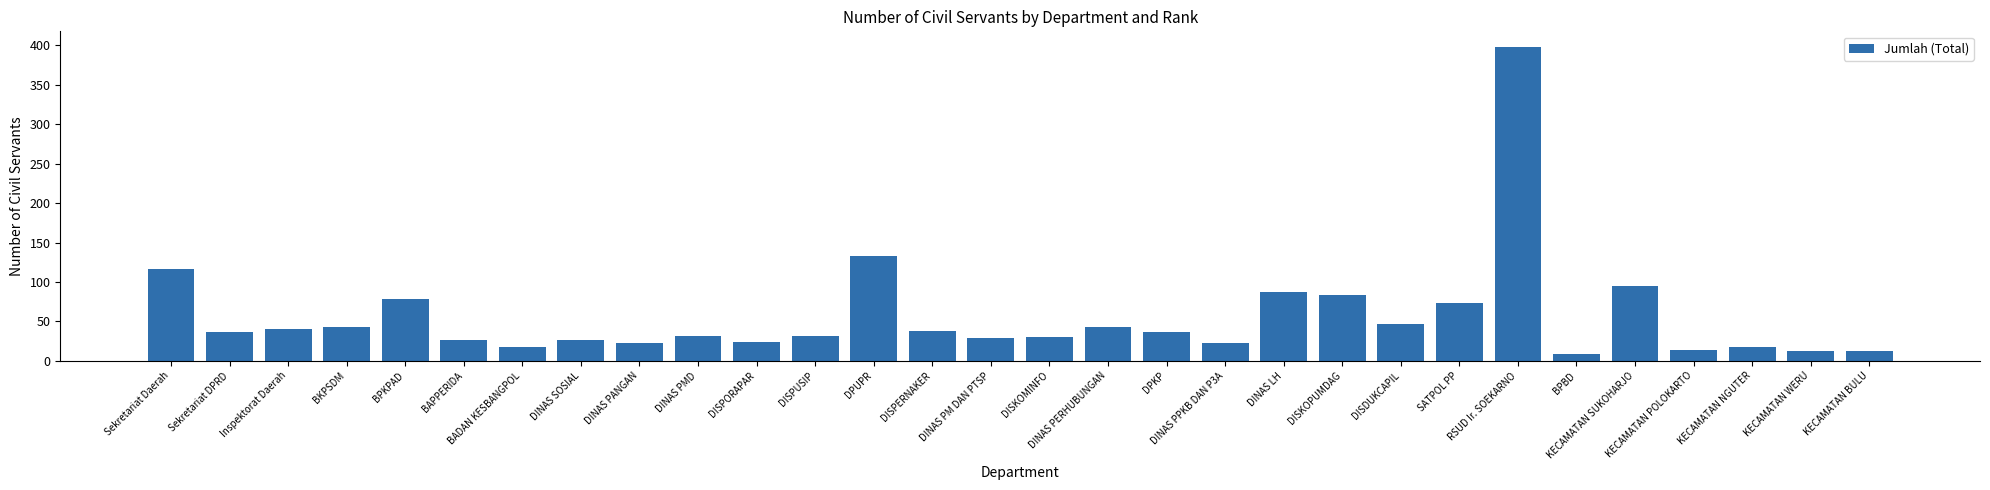

Which label corresponds to the largest value in the chart?

RSUD Ir. SOEKARNO